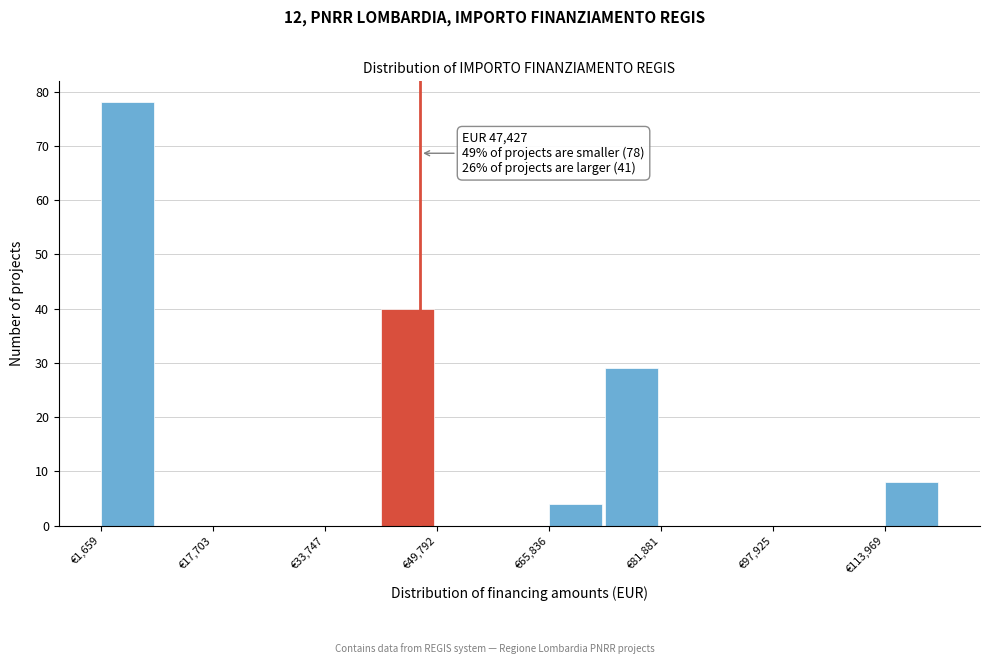

Which range on the x-axis has the tallest bar?

2000 to 10000